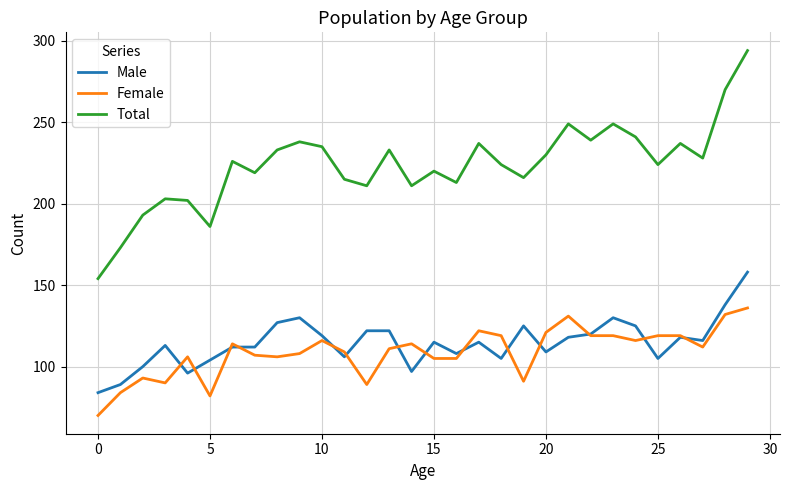

True or false: Total and Male cross at least once.

False